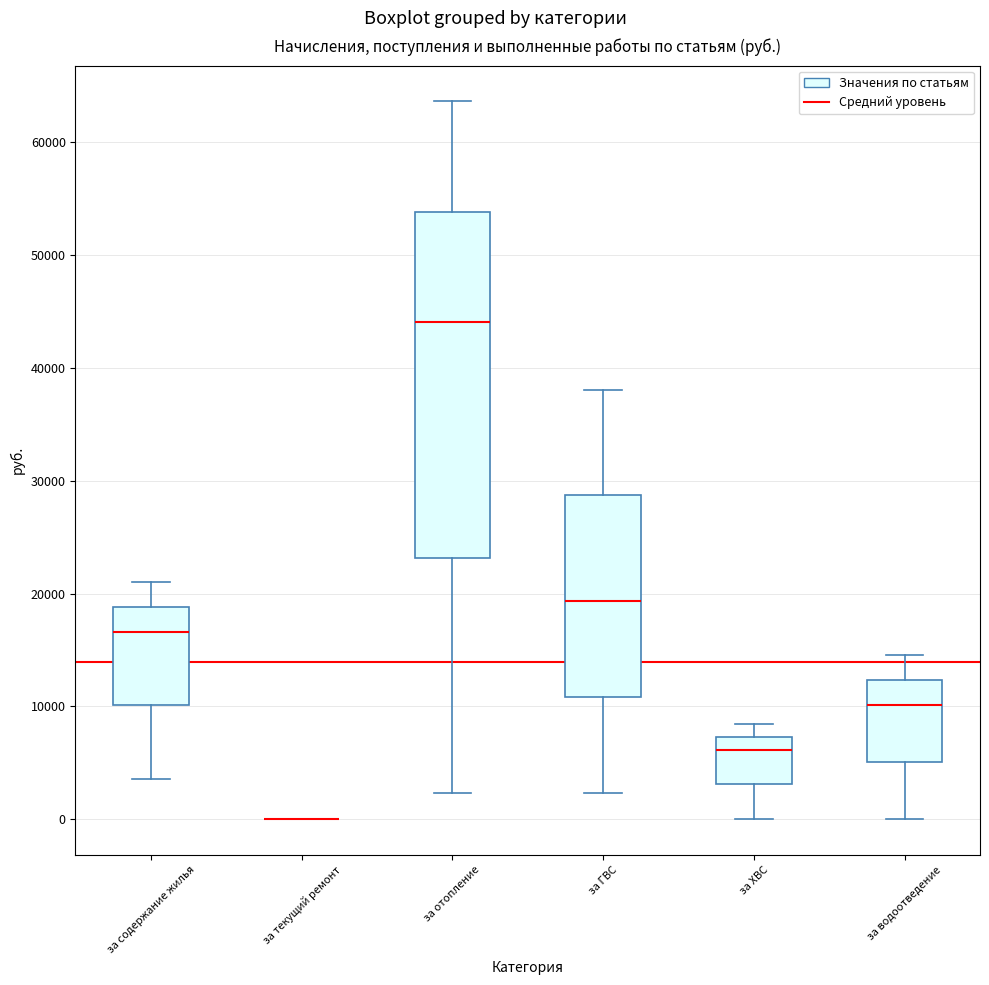

Where does the lower whisker of the box for за ХВС end on the y-axis? The values are not printed on the chart, so give them approximately, as read against the axis.

0